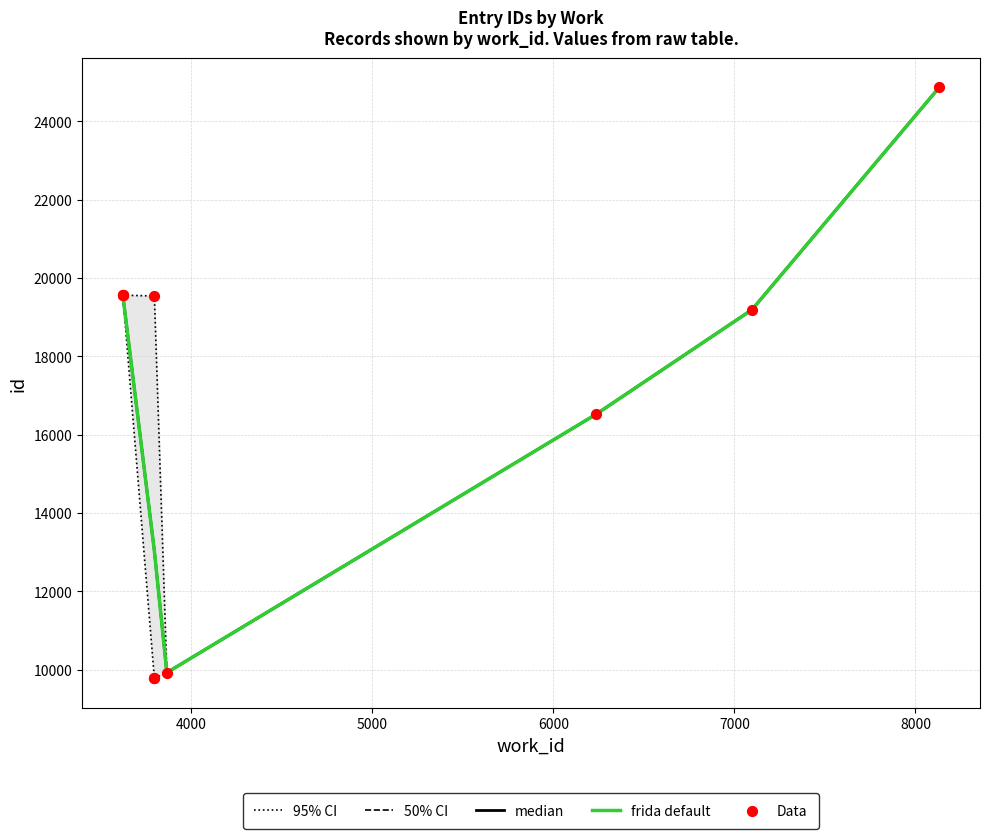

What is the change in value from 3866 to 3623?

+9628